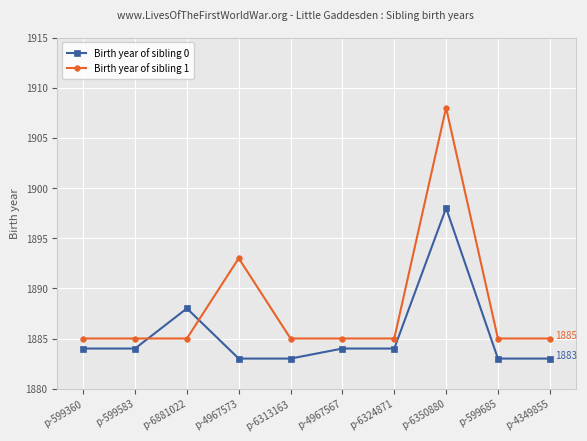

Which series changed the most between p-4967573 and p-4349855?

Birth year of sibling 1